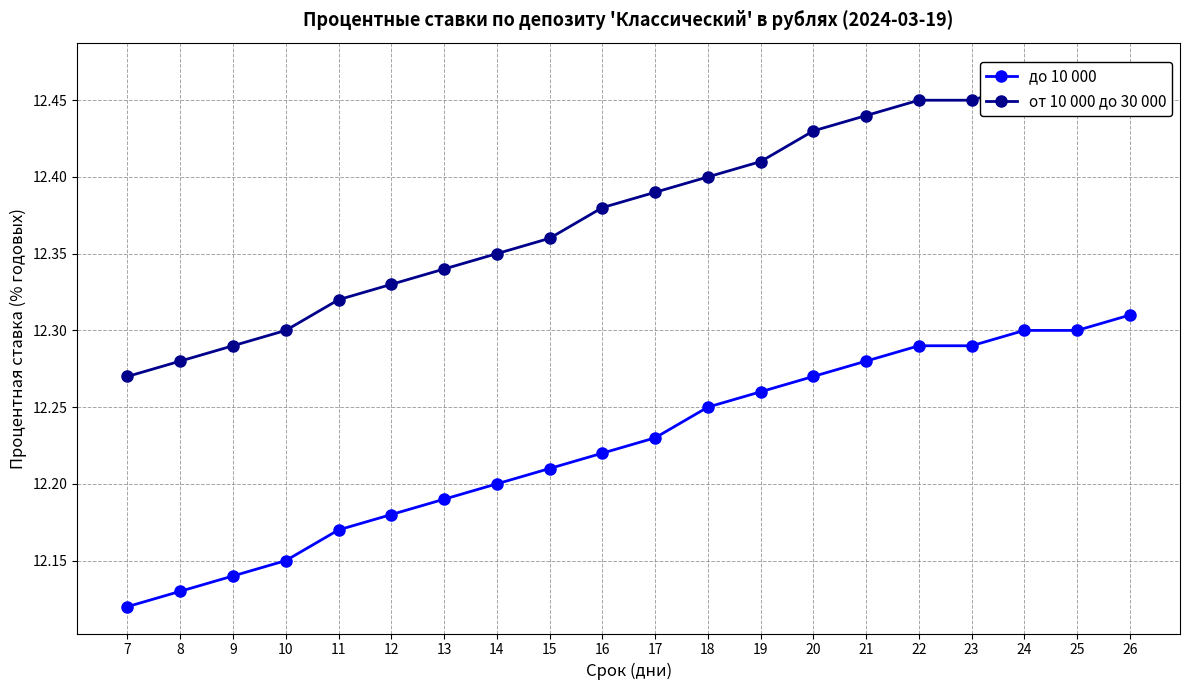

List the labels in order of от 10 000 до 30 000 value, smallest first.

7, 8, 9, 10, 11, 12, 13, 14, 15, 16, 17, 18, 19, 20, 21, 22, 23, 24, 25, 26